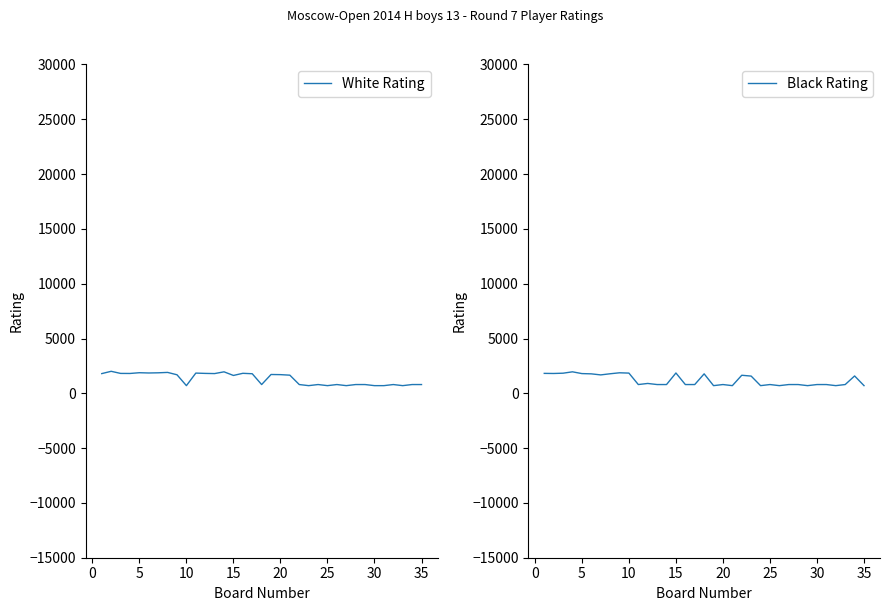

Which series ends up on top after the final intersection of Black Rating and White Rating?

White Rating